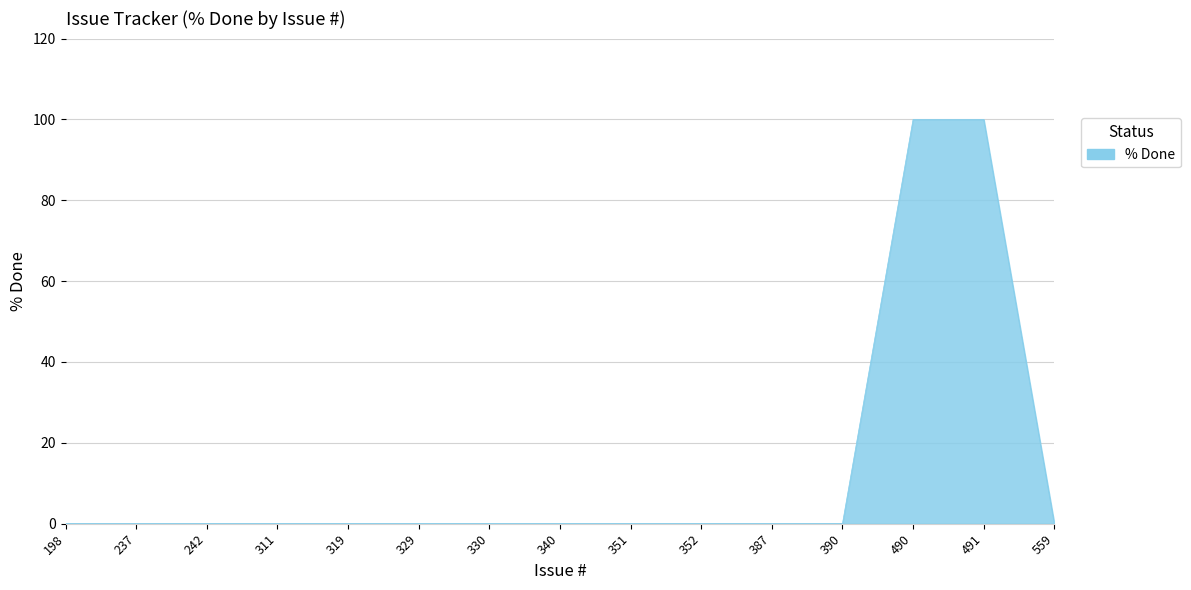

What is the change in value from 319 to 491?

+100